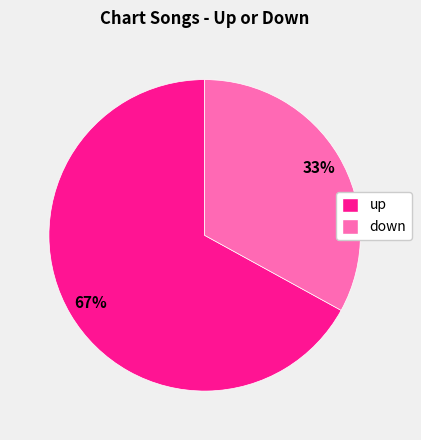

To the nearest percent, what is the combined percentage of down and up?

100%